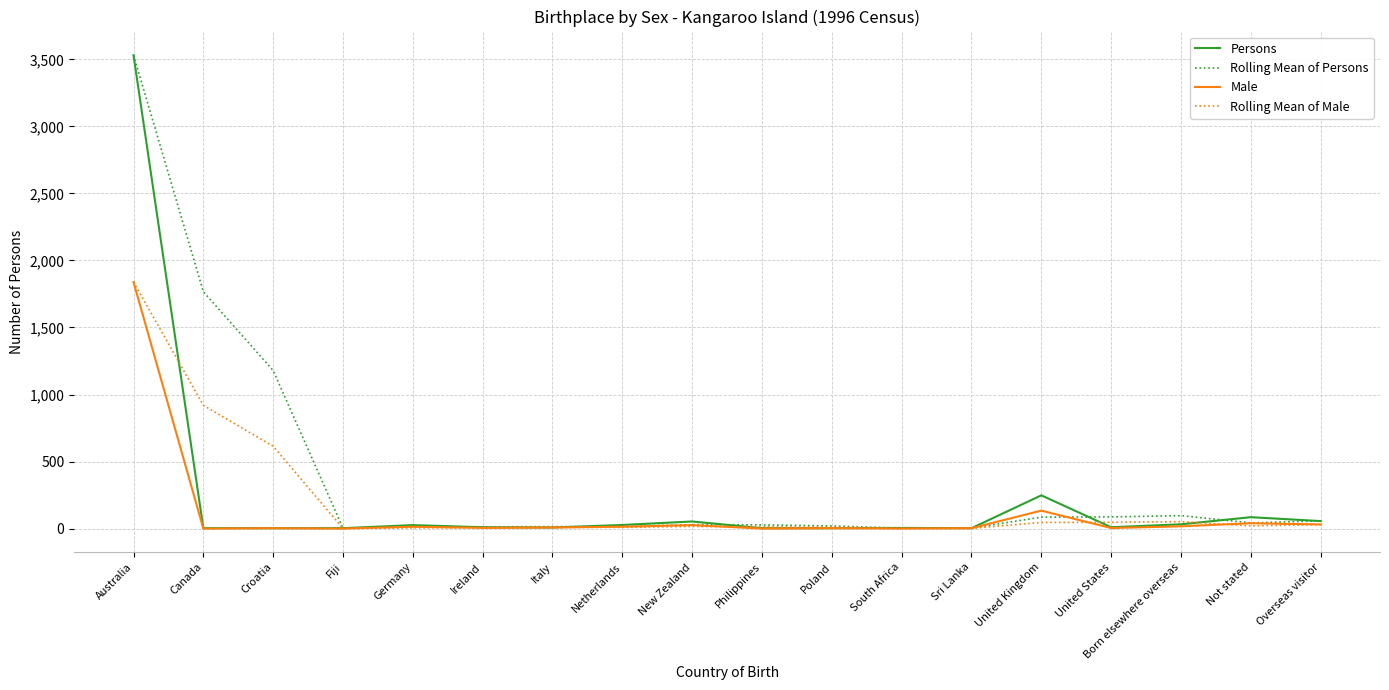

What is the maximum value shown in the chart?

3531.0